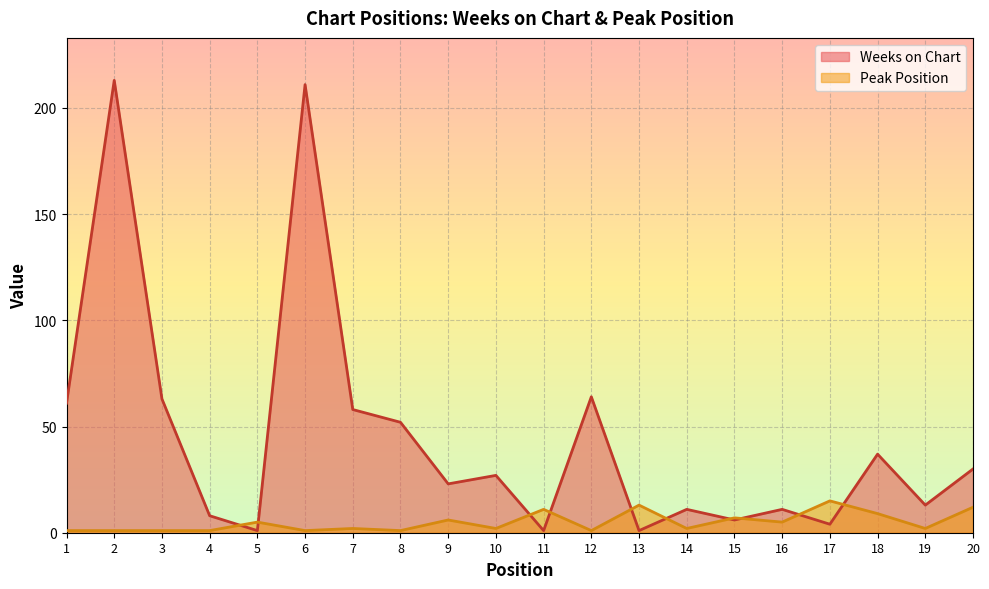

How many series are shown in this chart?

2